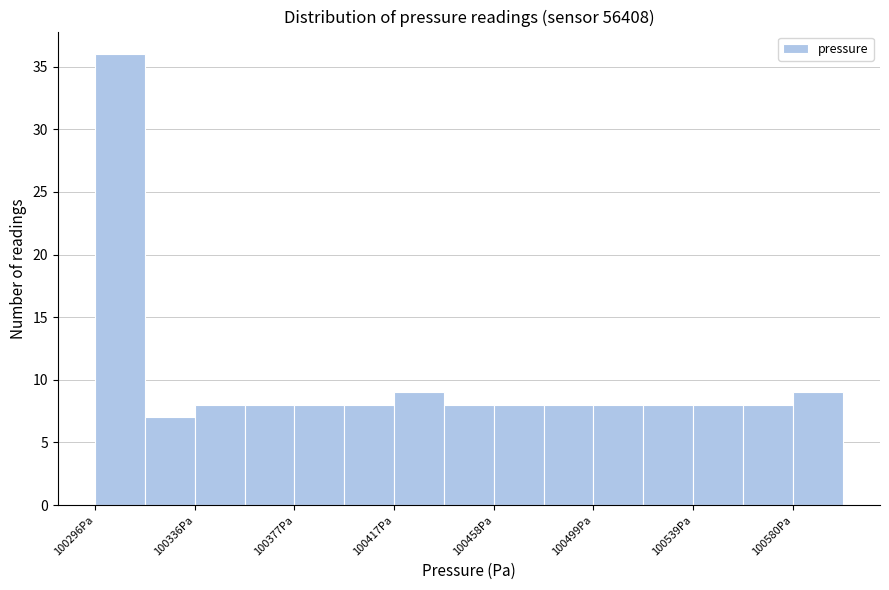

How tall is the bar that spans 100560 to 100580 on the x-axis? Neither the bar edges nor the heights are printed on the chart, so give them approximately, as read against the axes.

8